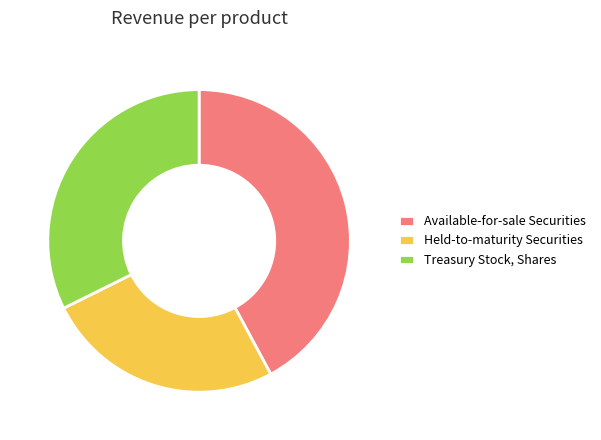

How many segments does this pie chart have?

3